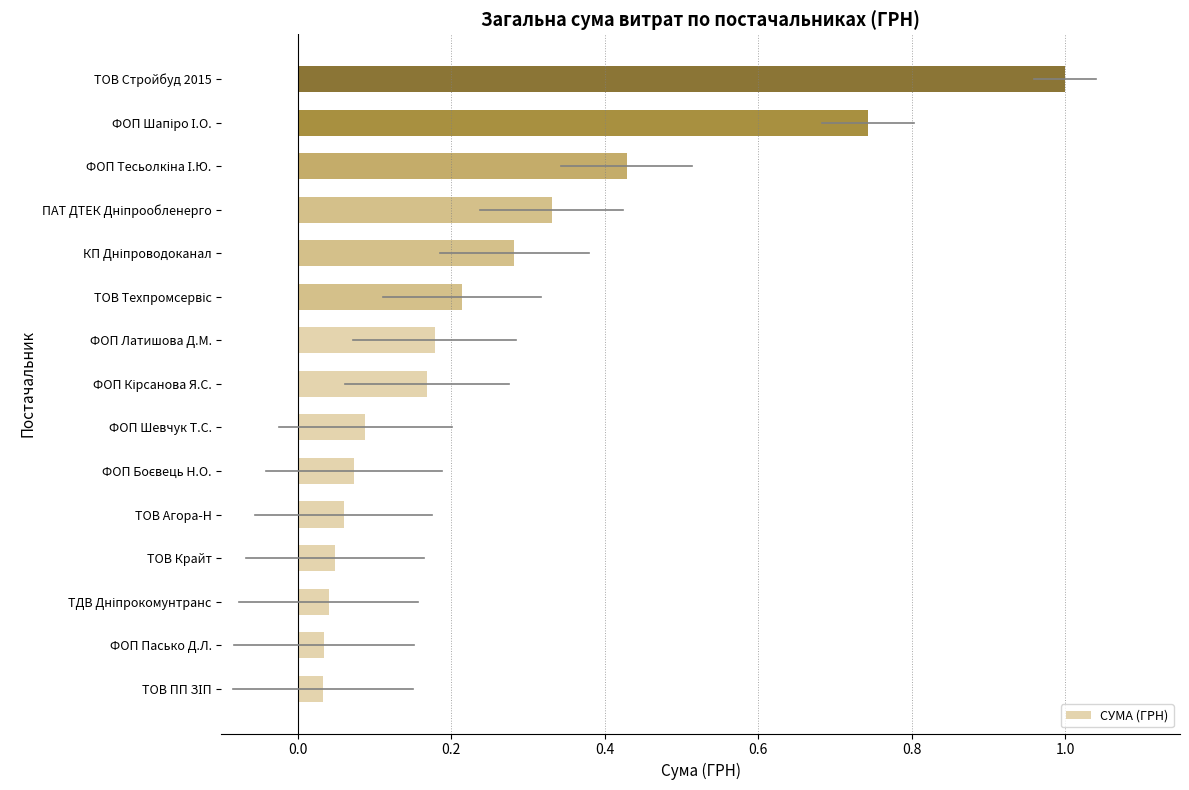

Does the chart contain stacked bars?

No